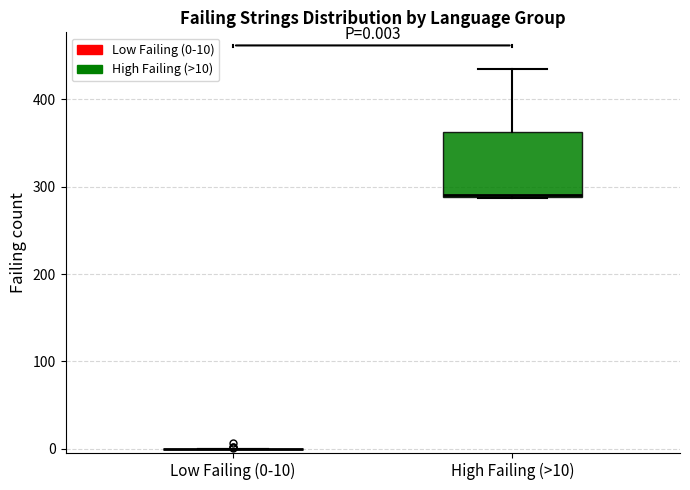

Comparing the boxes themselves (not the whiskers), which one is the tallest?

High Failing (>10)